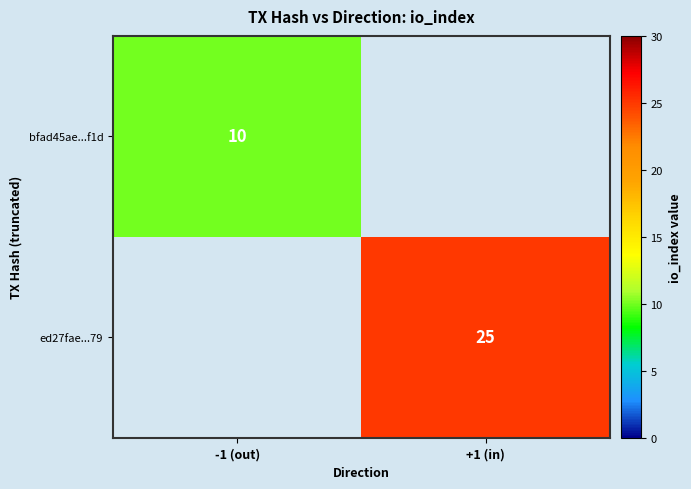

True or false: bfad45ae...f1d has a value of 10 at -1 (out).

True